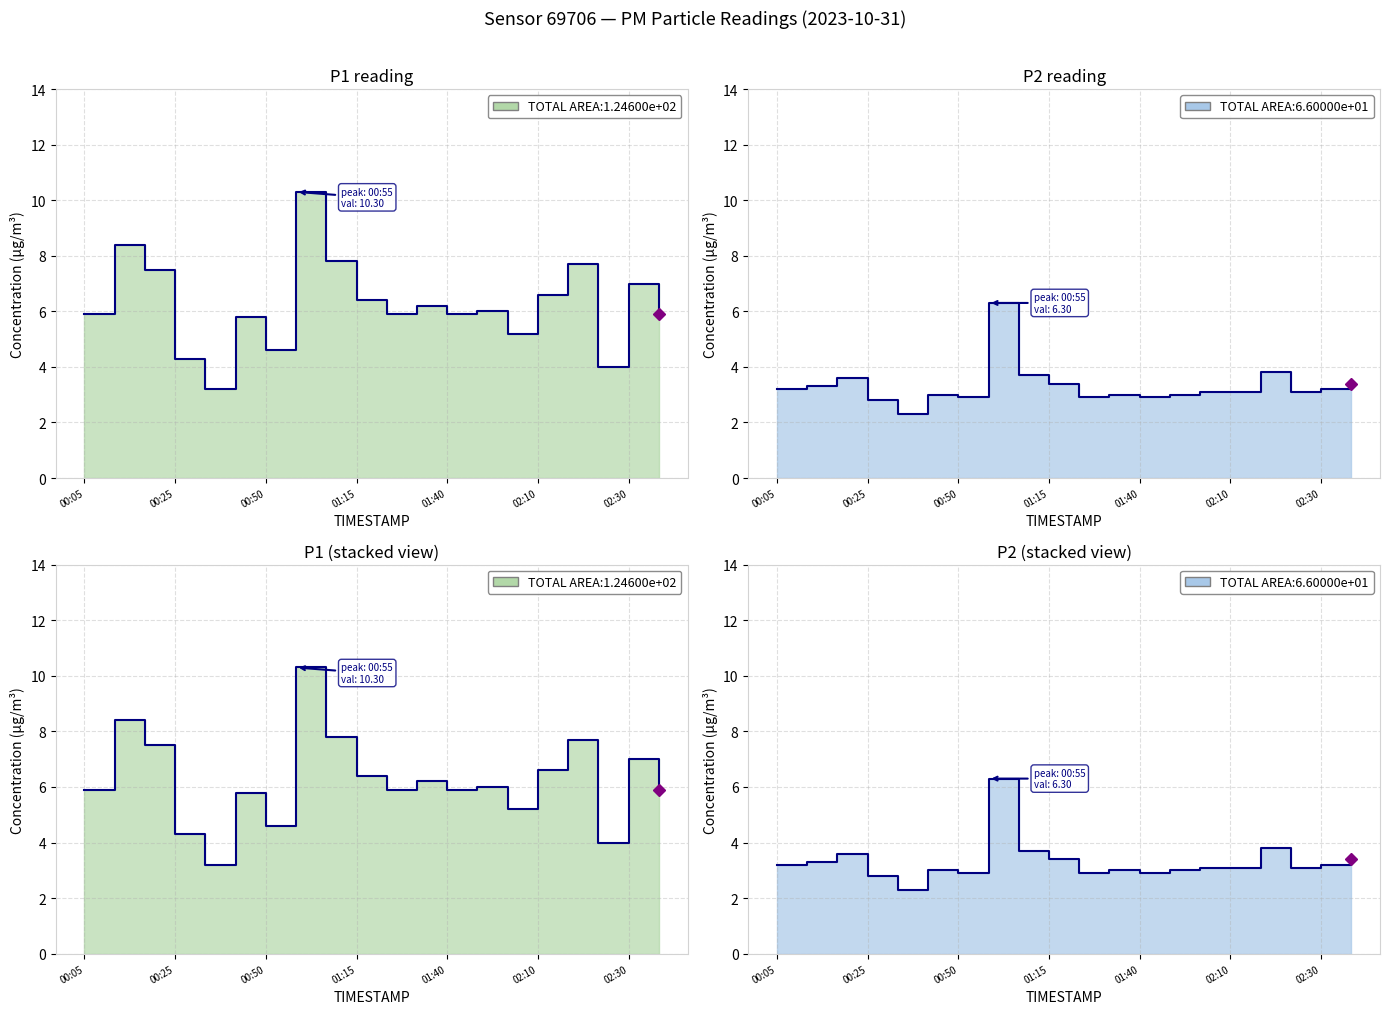

What is the lowest value of the P2 series?

2.3